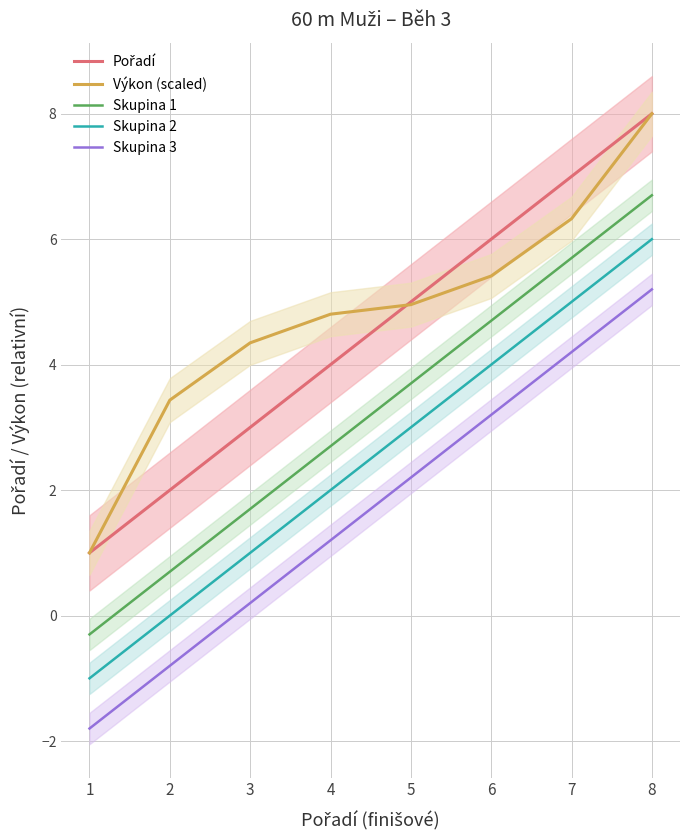

What is the maximum value shown in the chart?

8.0